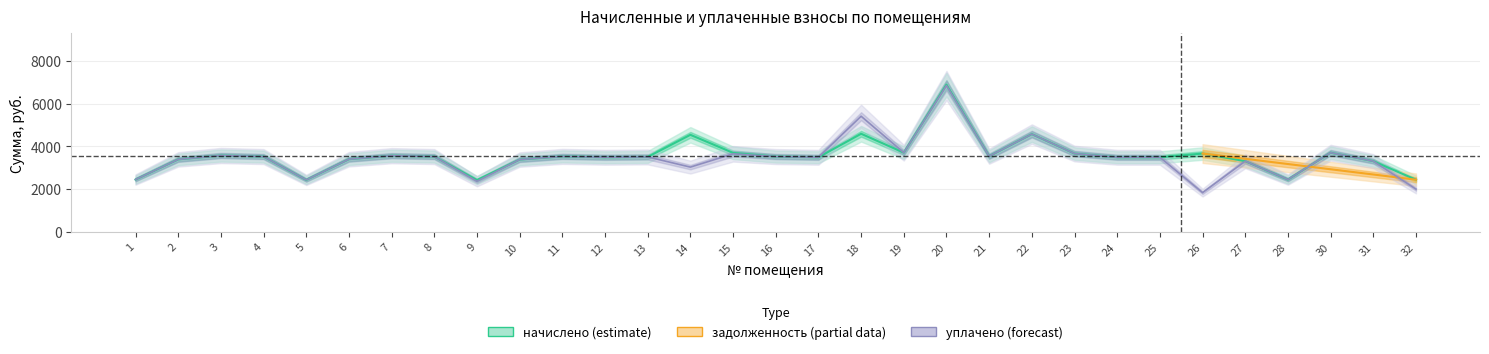

Which label corresponds to the smallest value in the chart?

26